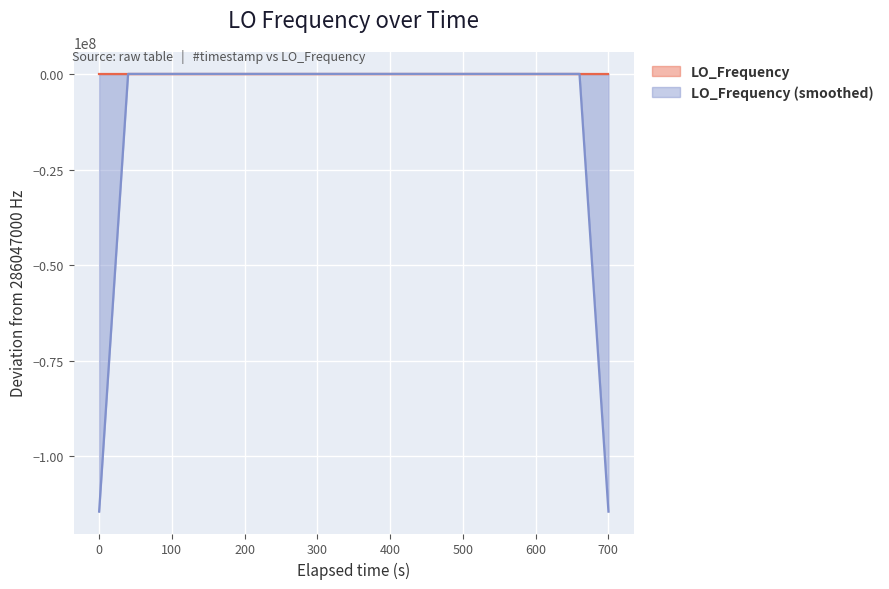

Rank the series by their average value, from highest to lowest.

LO_Frequency, LO_Frequency (smoothed)